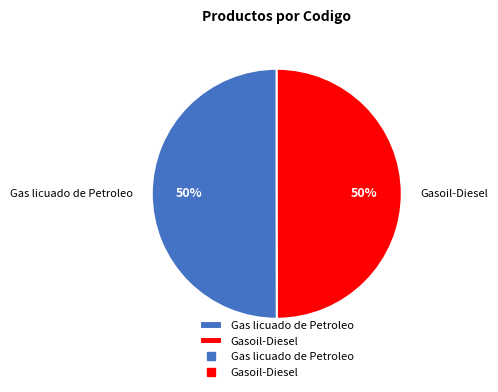

To the nearest percent, what percentage of the pie is Gas licuado de Petroleo?

50%